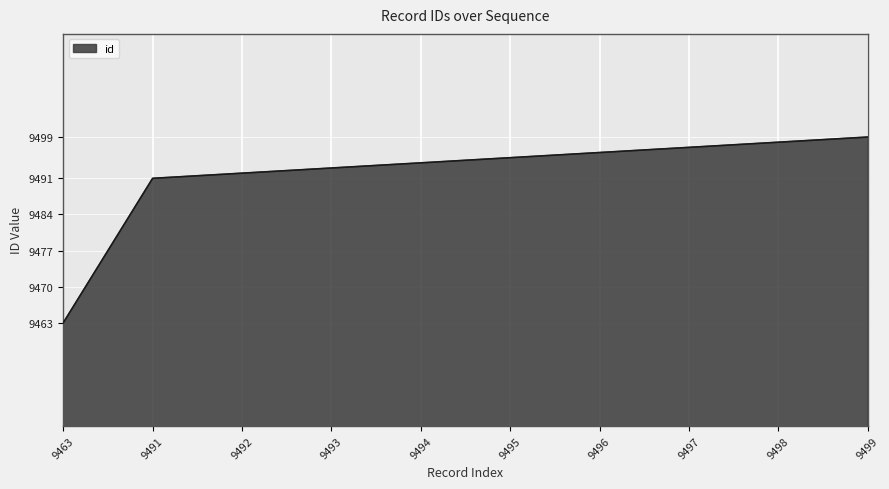

Reading left to right, transcribe all the data shown in this chart.

9463=9463	9491=9491	9492=9492	9493=9493	9494=9494	9495=9495	9496=9496	9497=9497	9498=9498	9499=9499